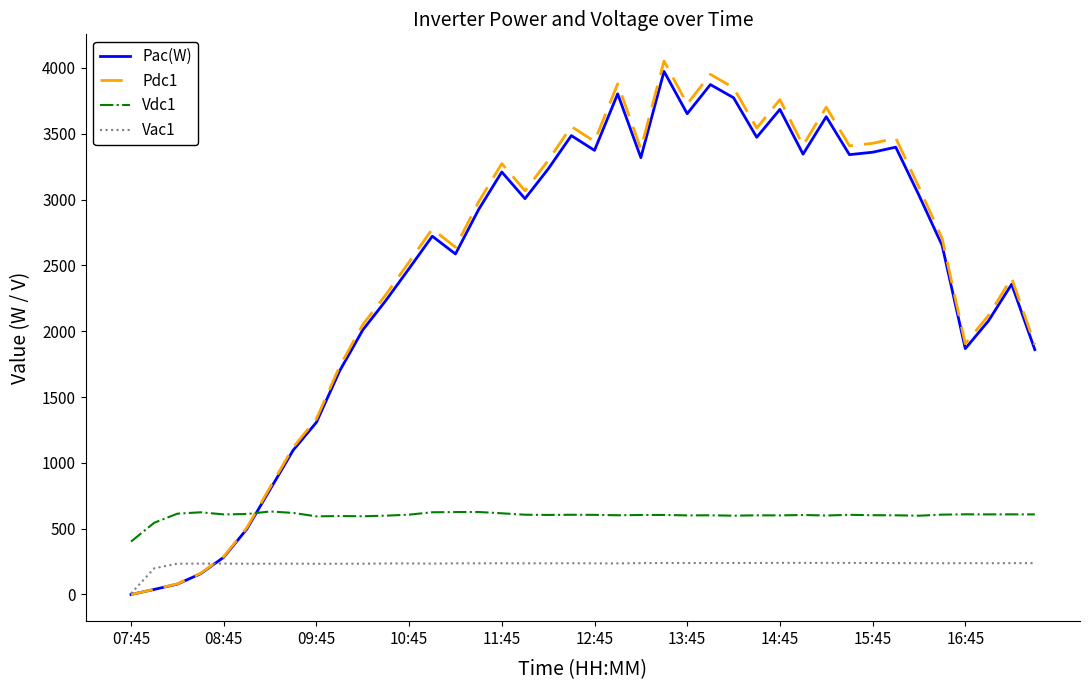

What is the maximum value for Vdc1?

630.7